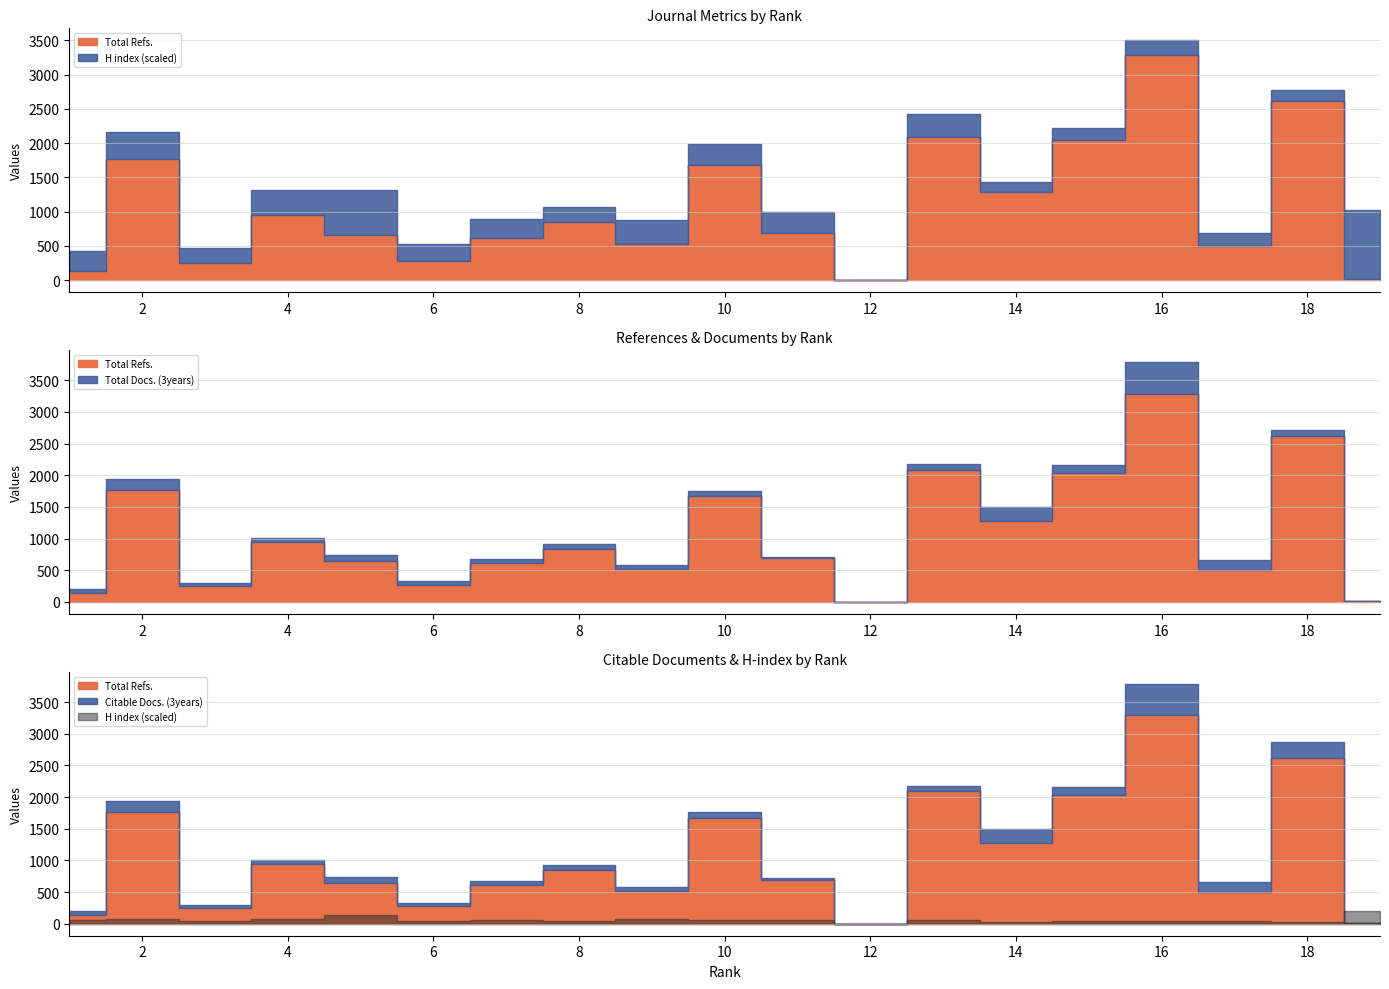

Reading right to left, transcribe all the data shown in this chart.

Total Refs.: 9	2612	497	3289	2040	1282	2090	0	690	1677	524	842	612	274	651	948	254	1771	137
Total Docs. (3years): 0	98	164	497	126	214	85	0	27	80	53	78	62	58	90	65	44	162	62
Citable Docs. (3years): 9	251	164	497	126	214	85	0	27	80	53	78	62	58	89	65	40	161	57
H index: 102	16	19	21	18	15	33	0	30	31	36	23	28	25	66	37	21	39	29